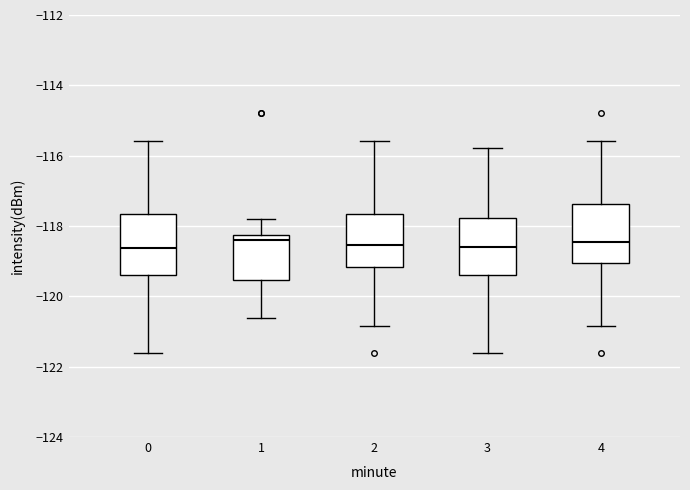

Reading left to right, read every box against the y-axis: the position of its median line, the range the box covers, and the ends of its whiskers. The values are not printed on the chart, so give them approximately, as read against the axis.

0: median -118.6, box -119.4 to -117.6, whiskers -121.6 to -115.6
1: median -118.4, box -119.6 to -118.2, whiskers -120.6 to -117.8
2: median -118.6, box -119.2 to -117.6, whiskers -120.8 to -115.6
3: median -118.6, box -119.4 to -117.8, whiskers -121.6 to -115.8
4: median -118.4, box -119.0 to -117.4, whiskers -120.8 to -115.6